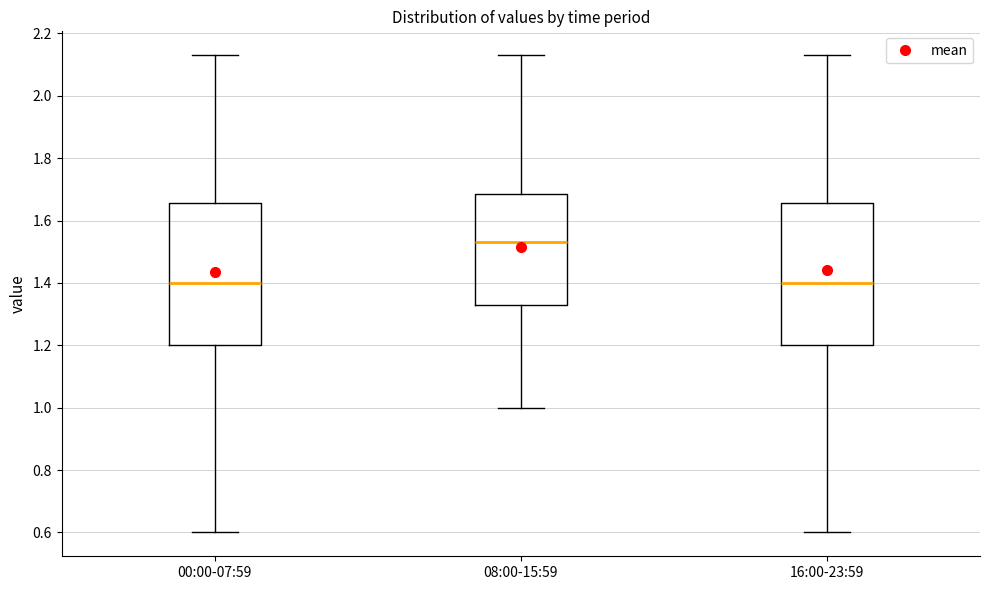

Where is the upper edge of the box for 00:00-07:59 on the y-axis? The values are not printed on the chart, so give them approximately, as read against the axis.

1.66